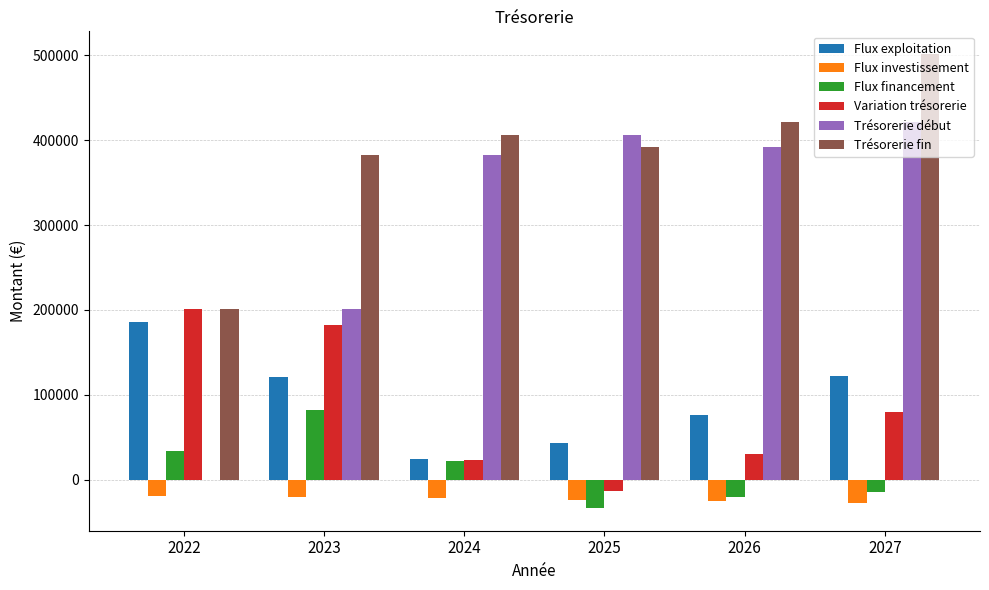

What is the maximum value shown in the chart?

501677.0